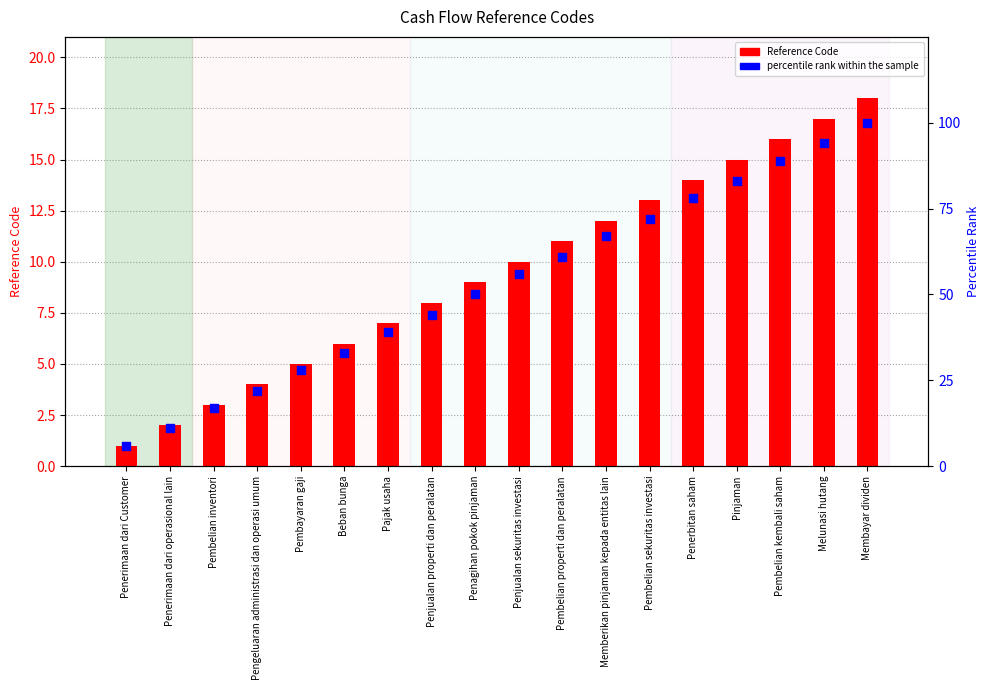

Which series has the widest spread of Y values?

percentile rank within the sample